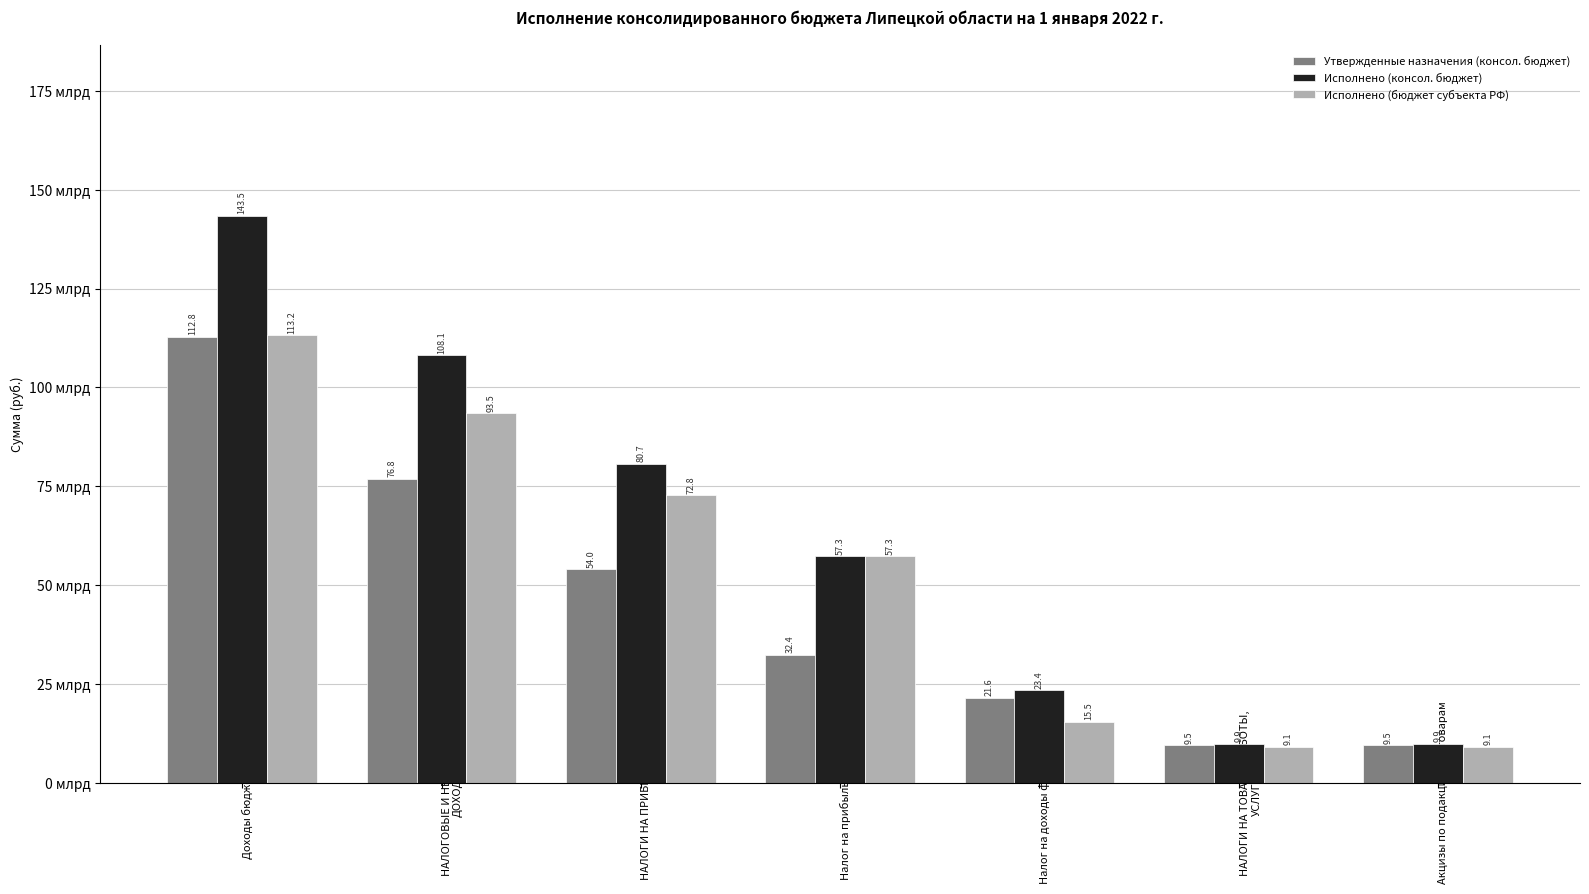

The value of Исполнено (бюджет субъекта РФ) at Акцизы по подакцизным товарам is 15133916217.5. True or false?

False